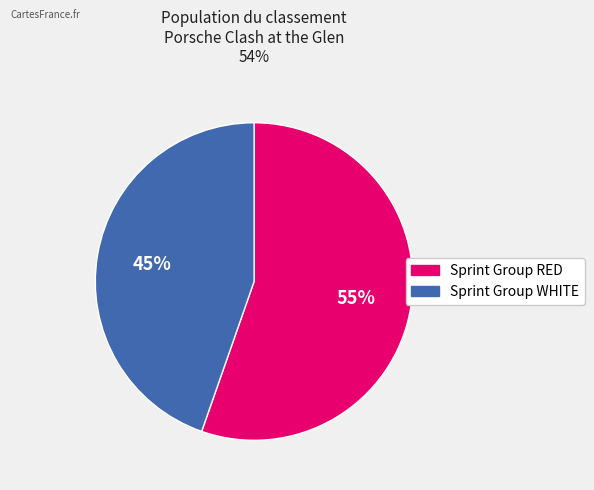

What percentage is the Sprint Group RED slice, to the nearest percent?

55%